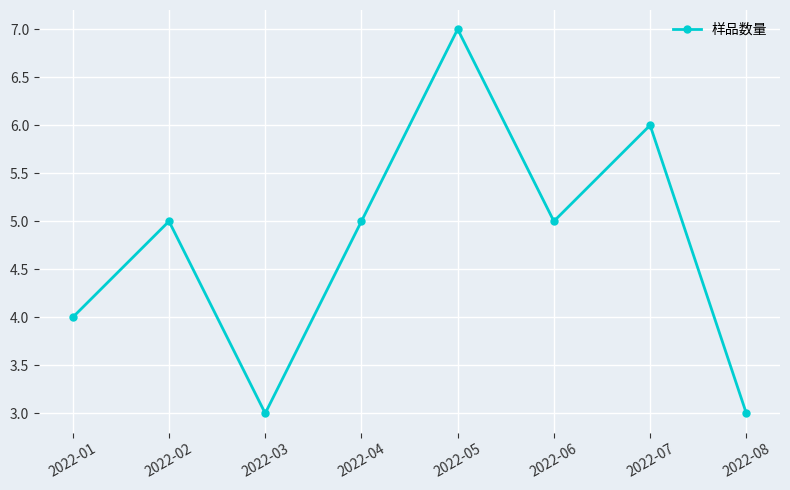

What is the difference between the maximum and minimum values?

4